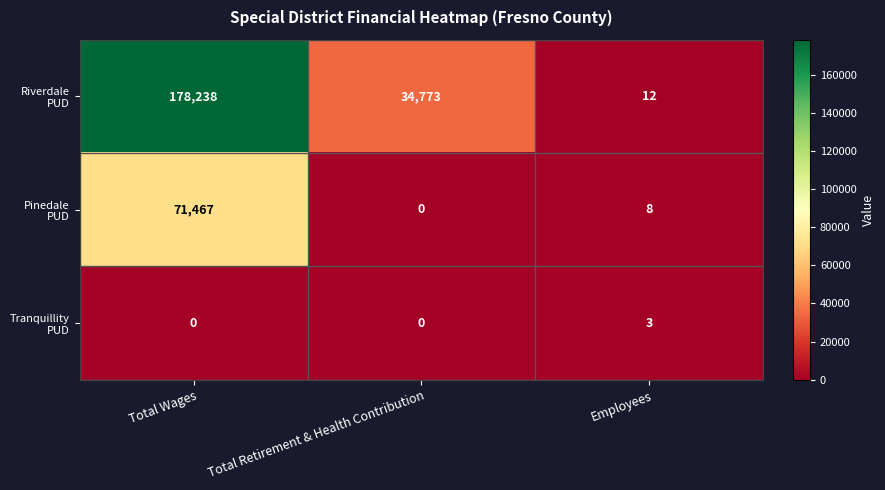

What is the spread (max minus min) of values at Employees?

9